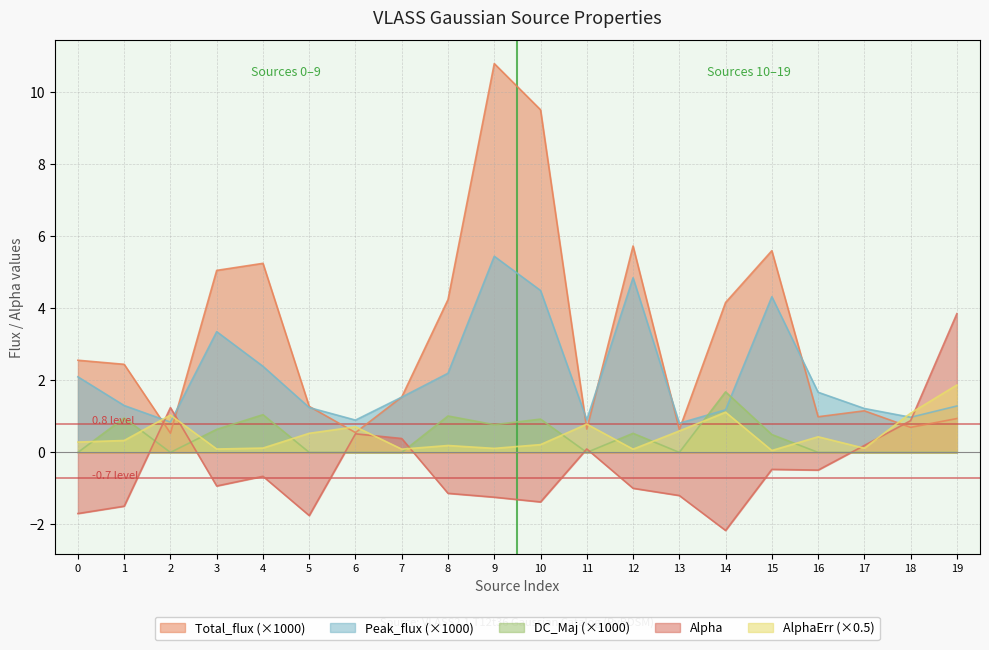

List the series in order of their peak value, highest first.

Total_flux (×1000), Peak_flux (×1000), Alpha, AlphaErr (×0.5), DC_Maj (×1000)